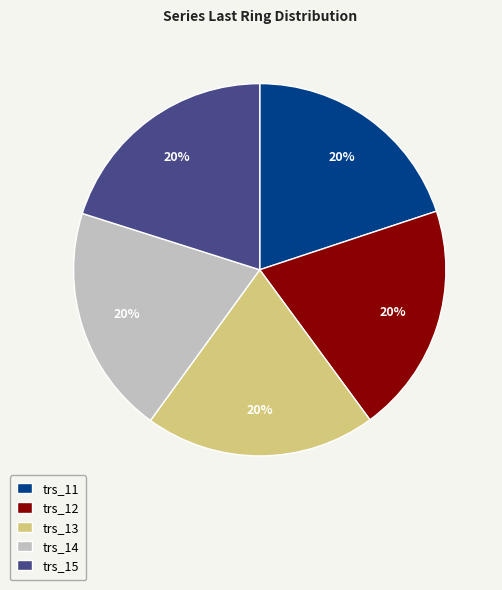

Combined, do trs_13 and trs_12 account for over 50%?

No